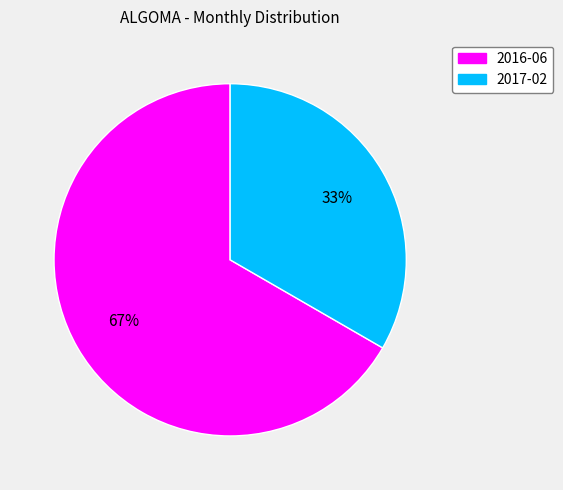

Which slice is the smallest?

2017-02